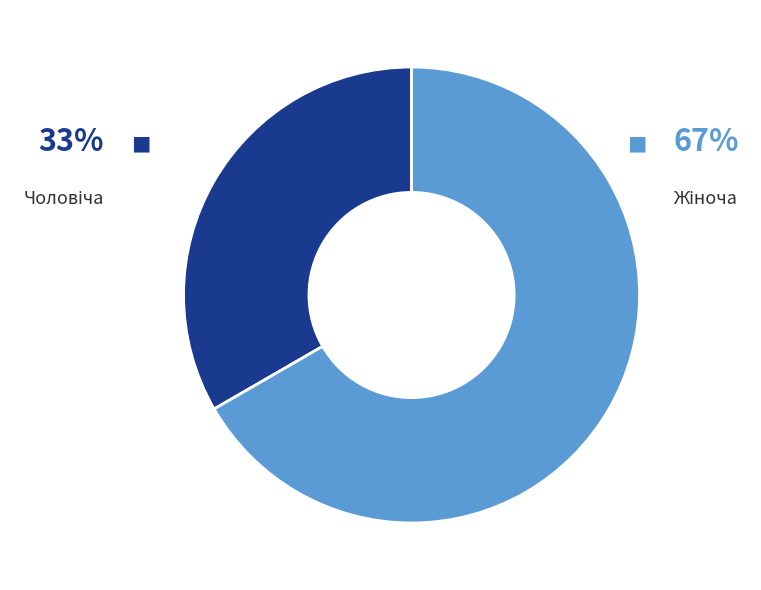

How many slices are in this pie chart?

2